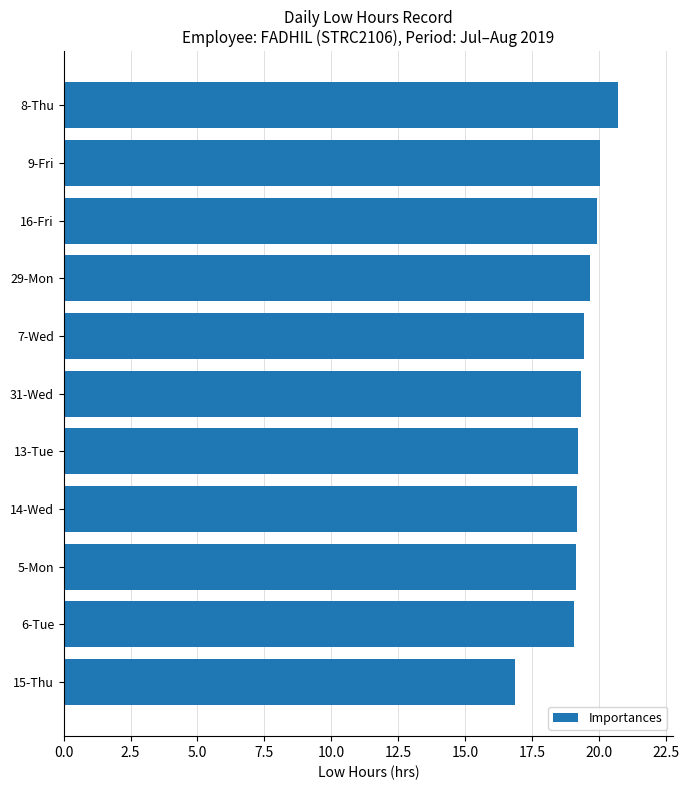

What is the sum of the values at 6-Tue and 16-Fri?

39.0